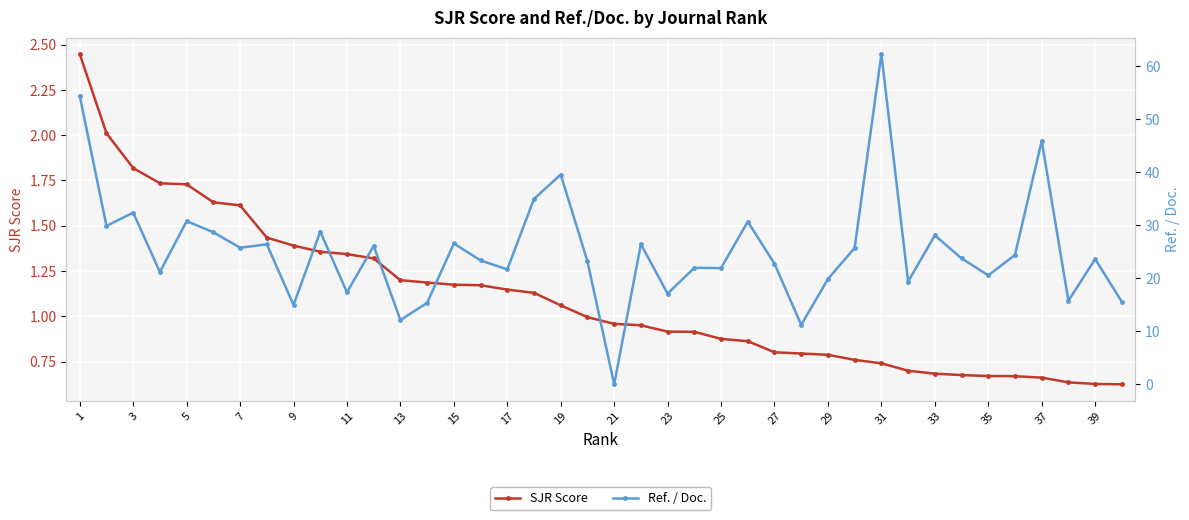

The SJR Score series shows 1.3 at 23. True or false?

False